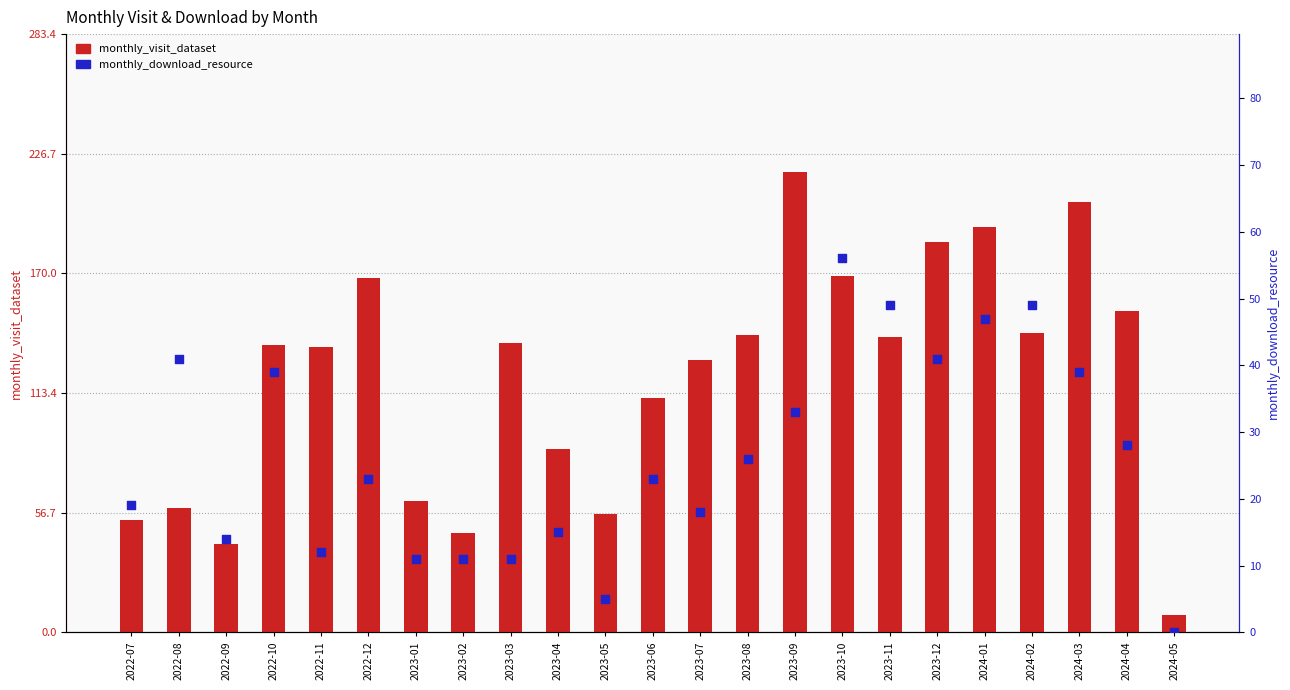

Which series contains the lowest Y value?

monthly_download_resource